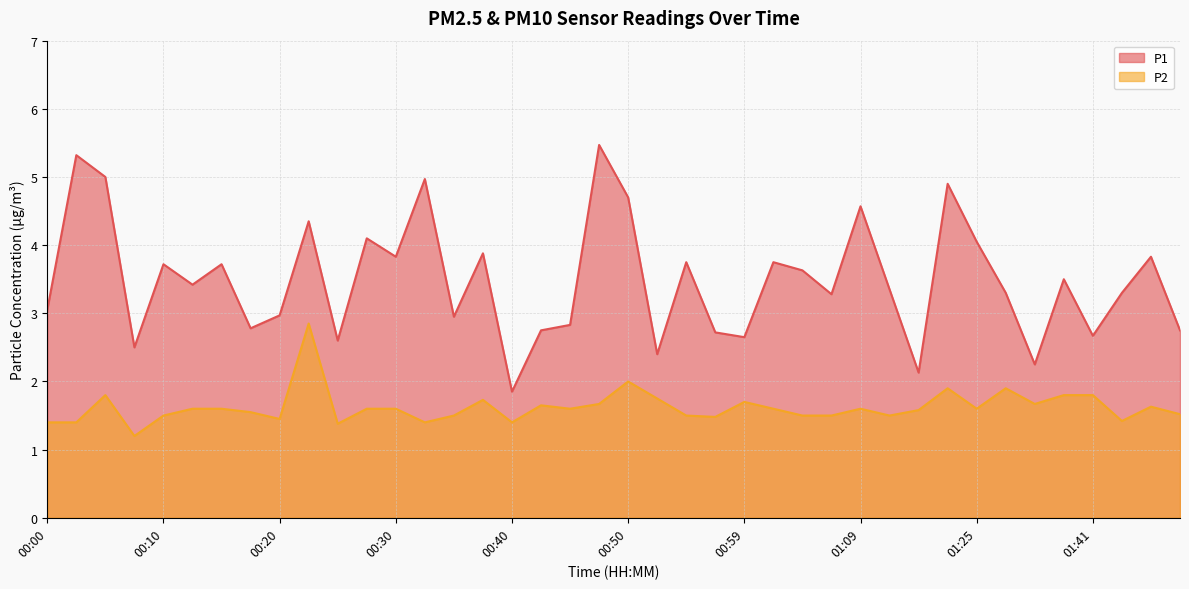

Reading left to right, what are all the values shown in this chart?

P1: 00:00=3.0	00:03=5.3	00:05=5.0	00:08=2.5	00:10=3.7	00:12=3.4	00:15=3.7	00:17=2.8	00:20=3.0	00:22=4.3	00:25=2.6	00:27=4.1	00:30=3.8	00:32=5.0	00:34=3.0	00:37=3.9	00:40=1.9	00:42=2.8	00:45=2.8	00:47=5.5	00:50=4.7	00:52=2.4	00:55=3.8	00:57=2.7	00:59=2.6	01:02=3.8	01:04=3.6	01:07=3.3	01:09=4.6	01:12=3.4	01:14=2.1	01:17=4.9	01:25=4.0	01:31=3.3	01:33=2.2	01:39=3.5	01:41=2.7	01:44=3.3	01:46=3.8	01:49=2.8
P2: 00:00=1.4	00:03=1.4	00:05=1.8	00:08=1.2	00:10=1.5	00:12=1.6	00:15=1.6	00:17=1.6	00:20=1.4	00:22=2.9	00:25=1.4	00:27=1.6	00:30=1.6	00:32=1.4	00:34=1.5	00:37=1.7	00:40=1.4	00:42=1.6	00:45=1.6	00:47=1.7	00:50=2.0	00:52=1.8	00:55=1.5	00:57=1.5	00:59=1.7	01:02=1.6	01:04=1.5	01:07=1.5	01:09=1.6	01:12=1.5	01:14=1.6	01:17=1.9	01:25=1.6	01:31=1.9	01:33=1.7	01:39=1.8	01:41=1.8	01:44=1.4	01:46=1.6	01:49=1.5